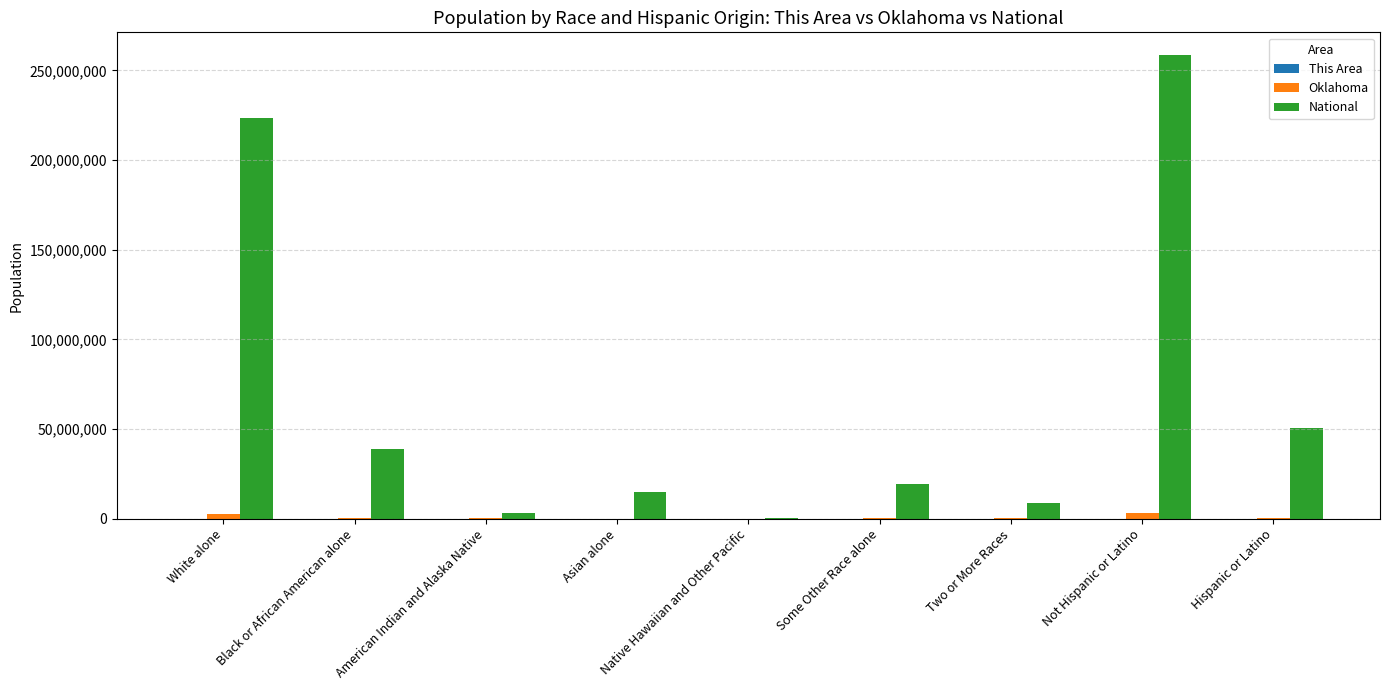

How many series are shown in this chart?

3